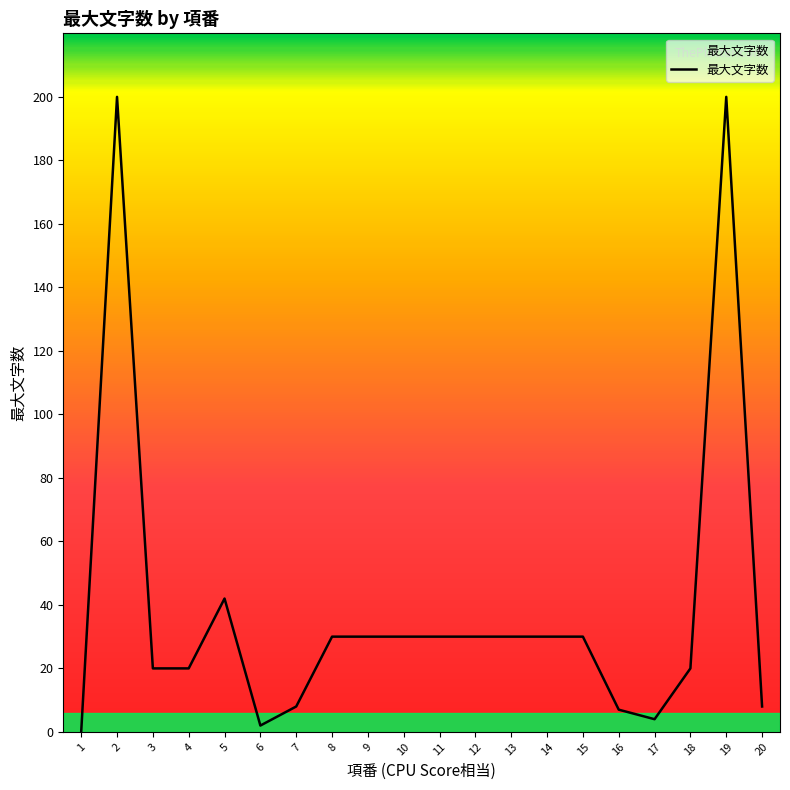

Where is the data nearest to the value 100?

5